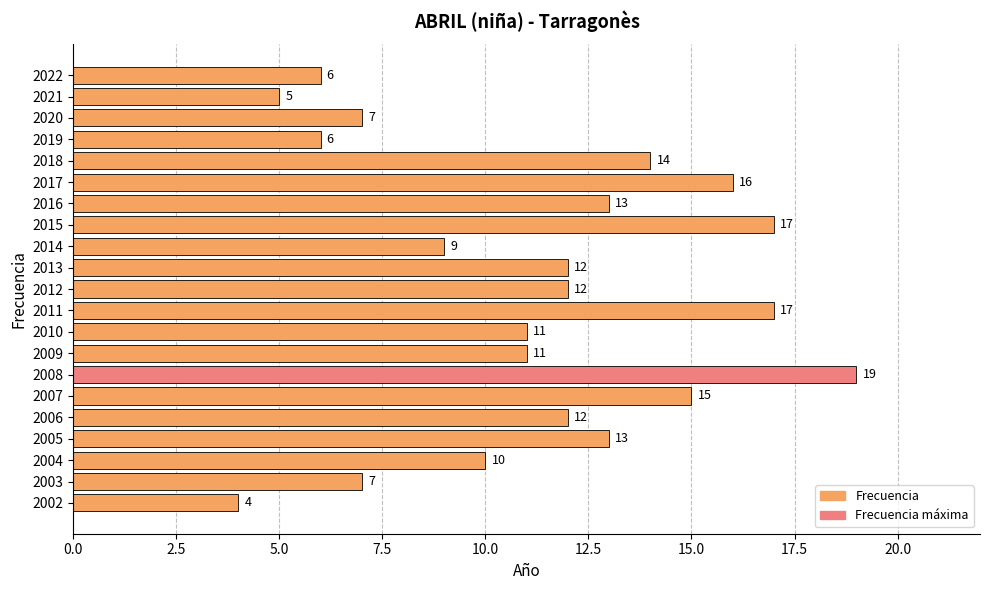

Is it true that the value at 2009 is 11?

True